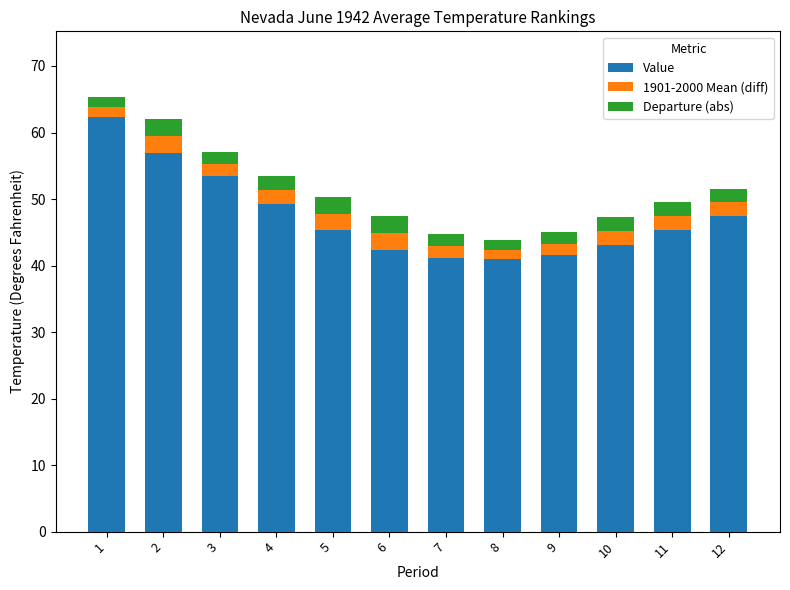

True or false: Value has a value of 21.1 at 12.

False